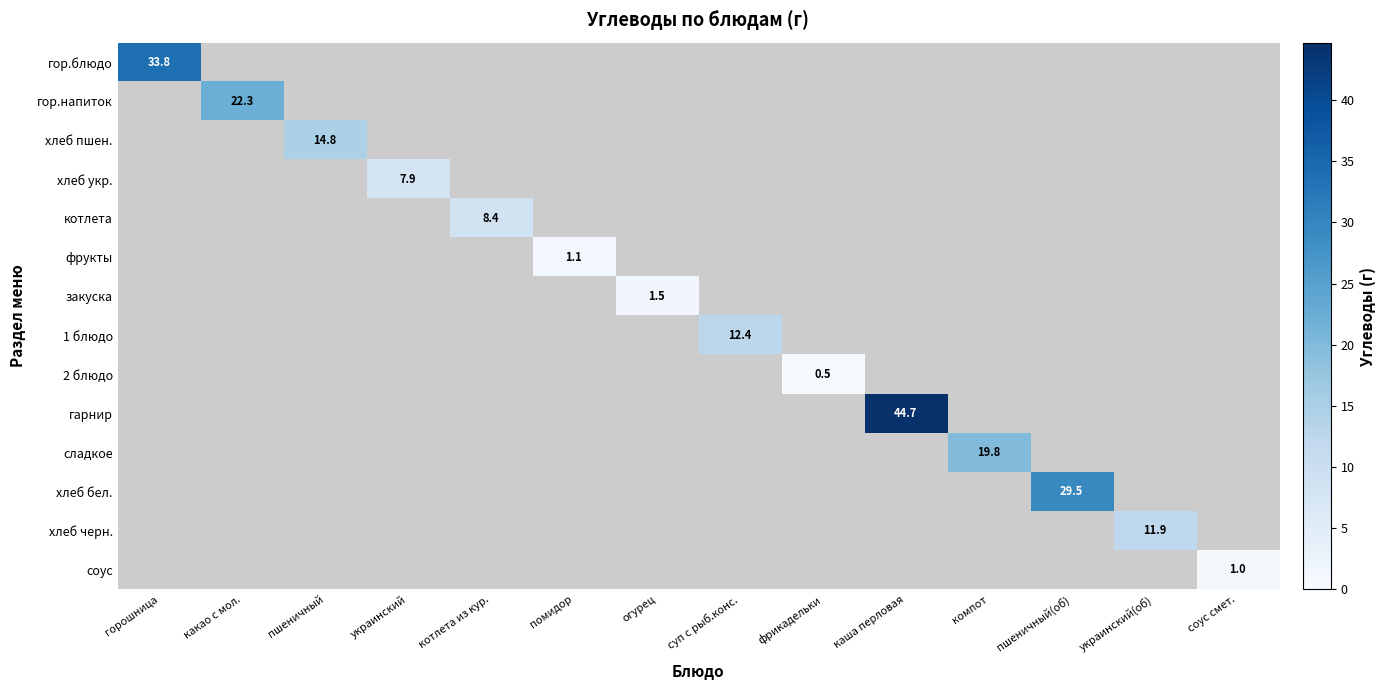

At which category is the sum across all series the highest?

каша перловая